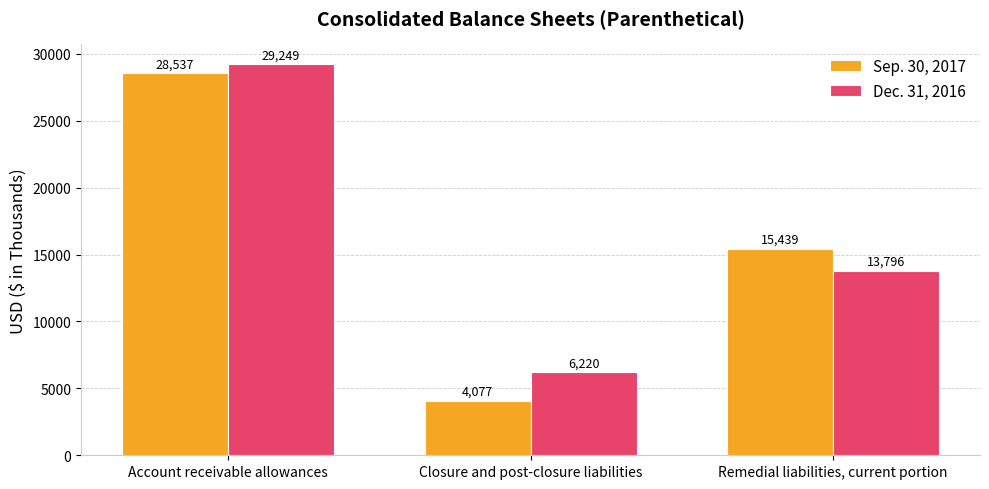

Which series has the largest total across all categories?

Dec. 31, 2016